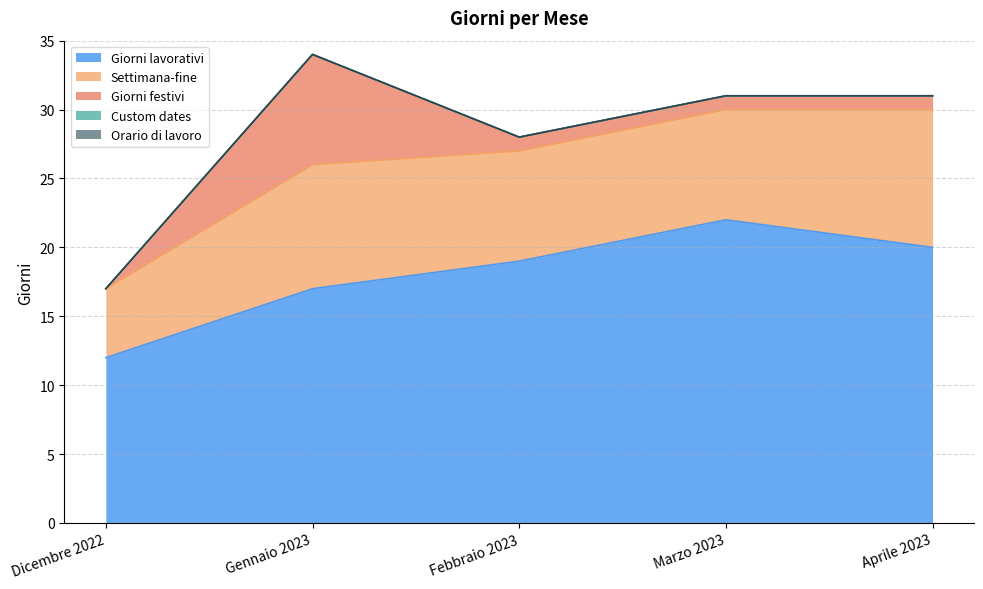

Where is the first local maximum for Settimana-fine?

Gennaio 2023